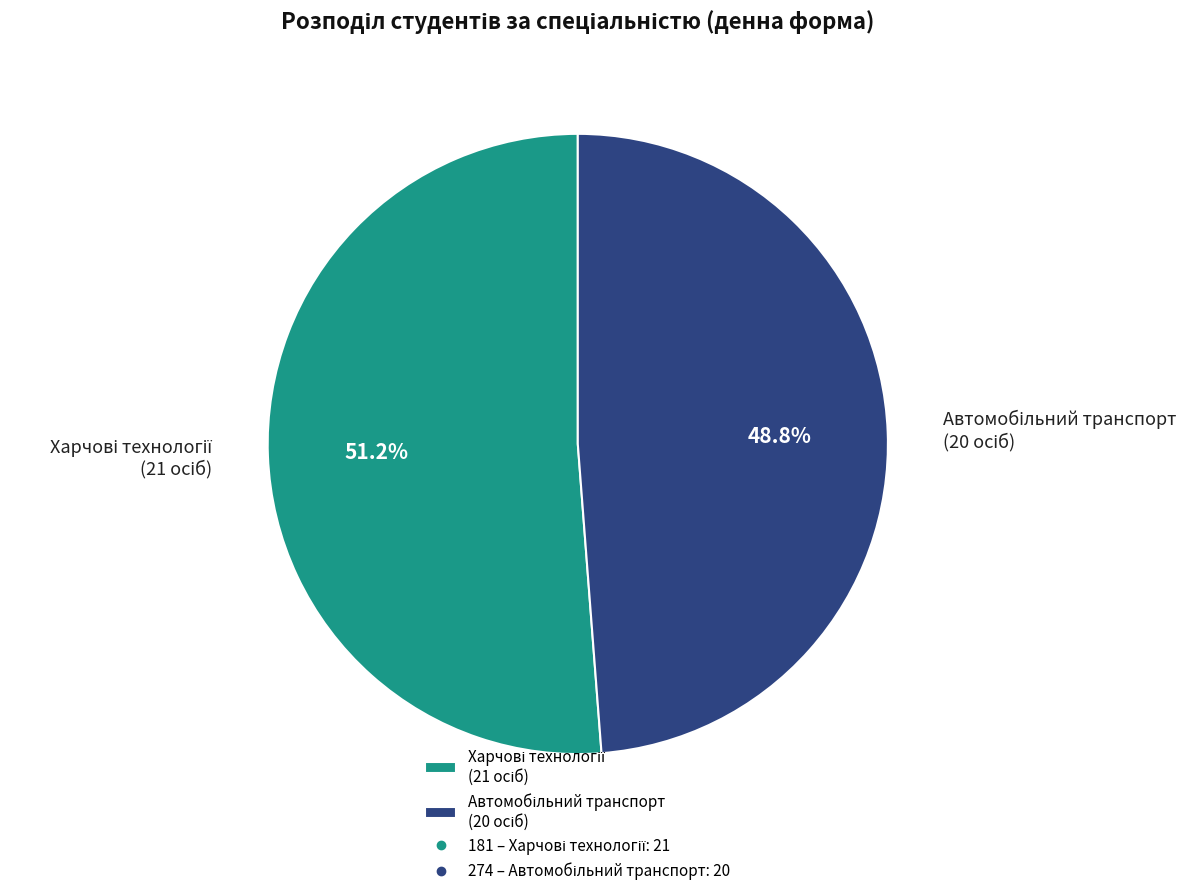

Is there a majority slice in this chart?

Yes